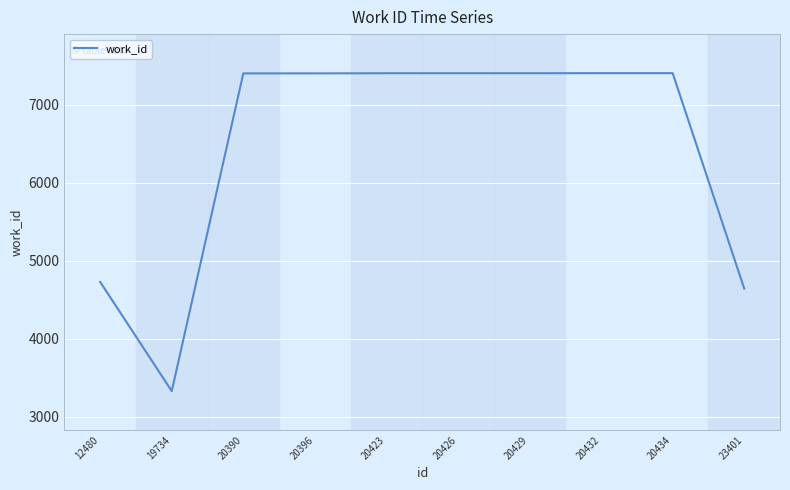

Is it true that the value at 19734 is 3330?

True